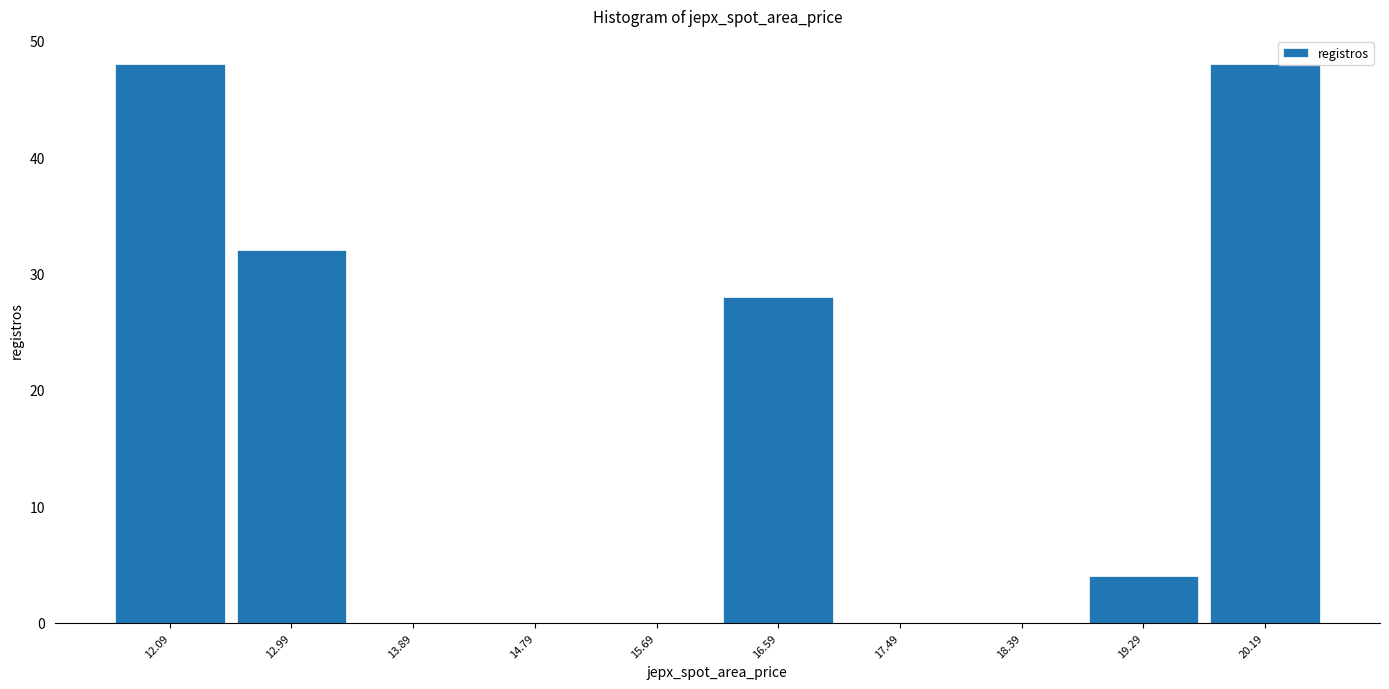

Reading left to right, transcribe this chart: for each bar, give the range it covers on the x-axis and its height. Neither the bar edges nor the heights are printed on the chart, so give them approximately, as read against the axes.

11.64 to 12.54: 48
12.54 to 13.44: 32
13.44 to 14.34: 0
14.34 to 15.24: 0
15.24 to 16.14: 0
16.14 to 17.04: 28
17.04 to 17.94: 0
17.94 to 18.84: 0
18.84 to 19.74: 4
19.74 to 20.64: 48